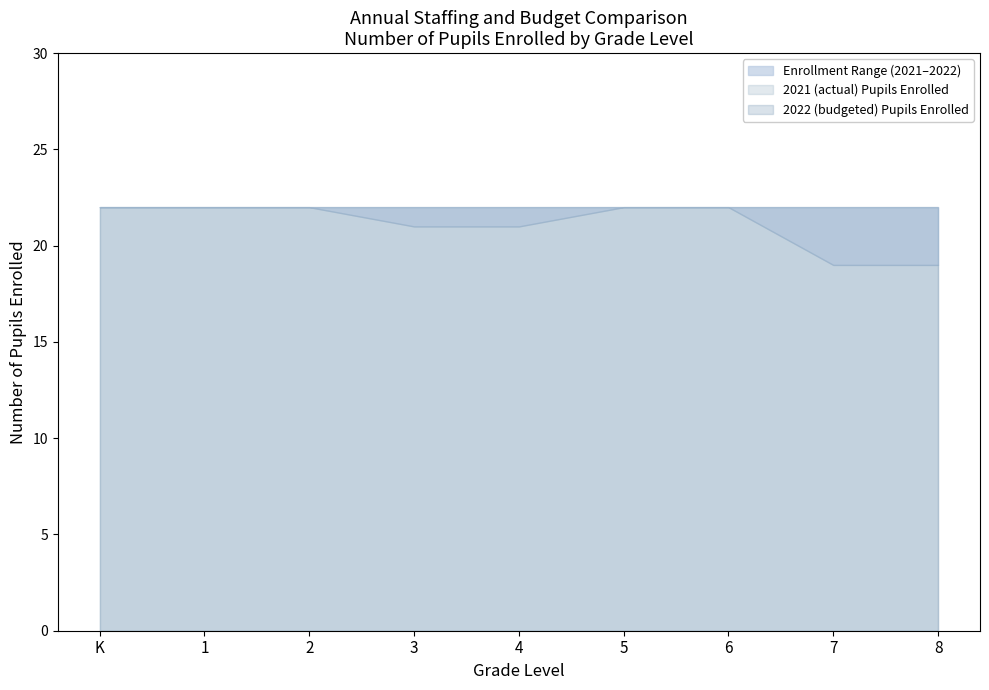

Where is 2021 (actual) Pupils Enrolled nearest to the value 20?

3